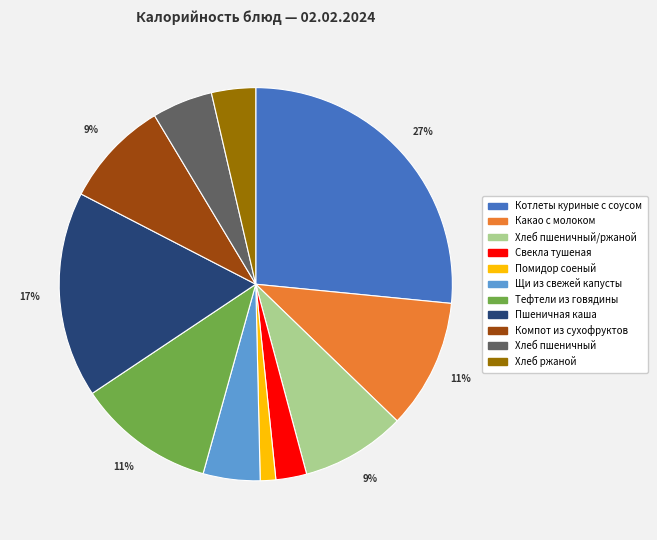

To the nearest percent, what is the average slice percentage?

9%